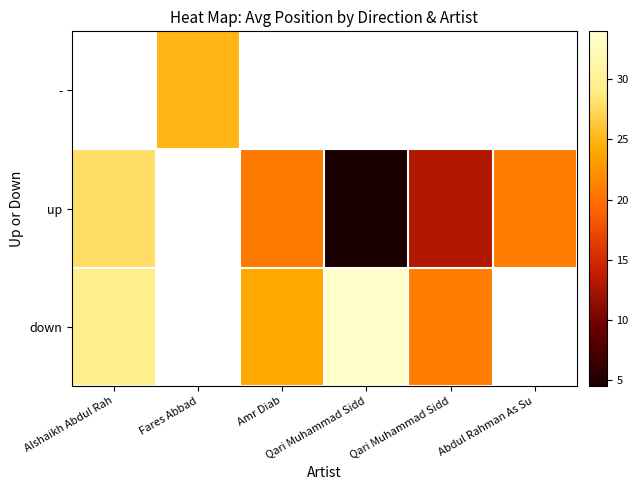

Which series has the widest spread of values?

up